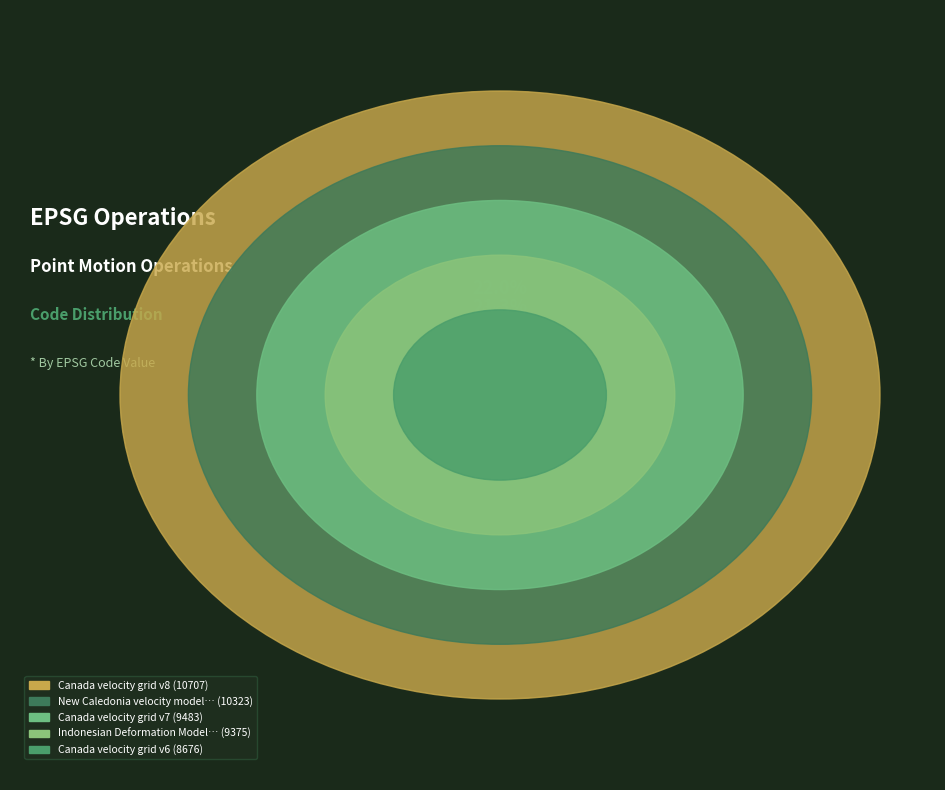

Does any single category account for the majority?

No